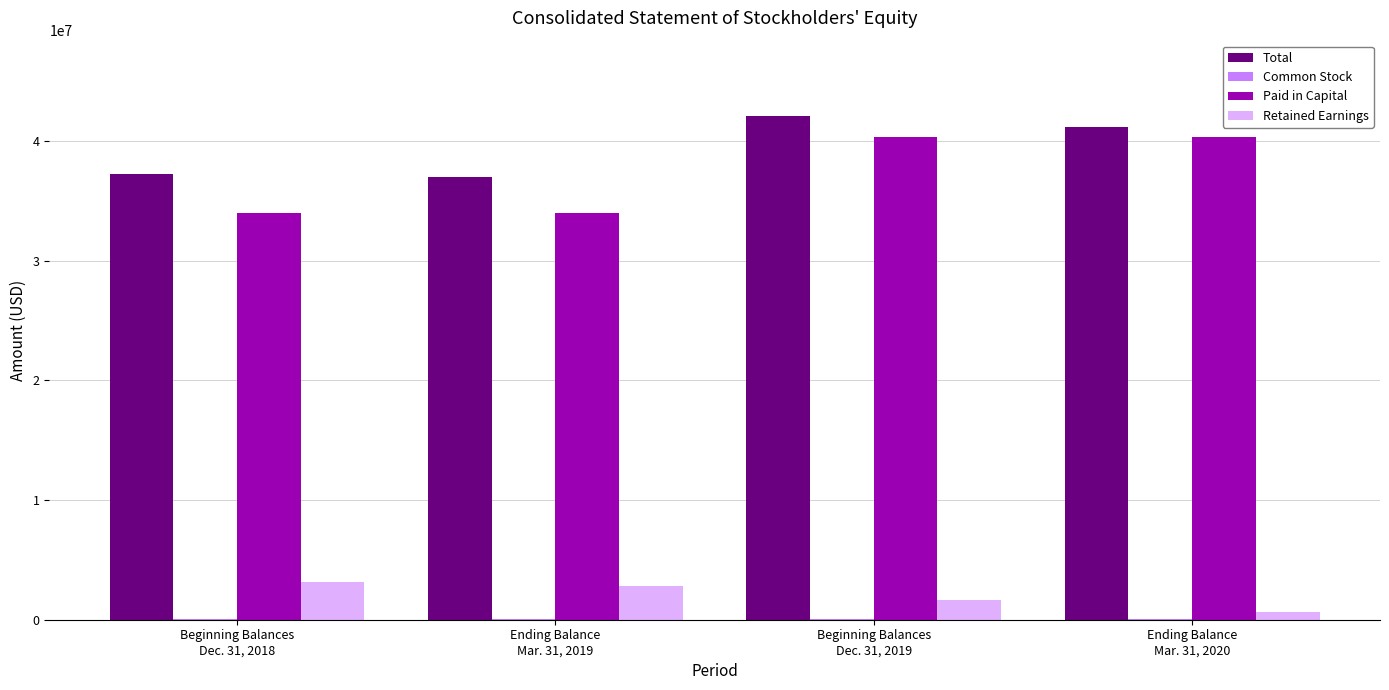

Are the bars horizontal?

No